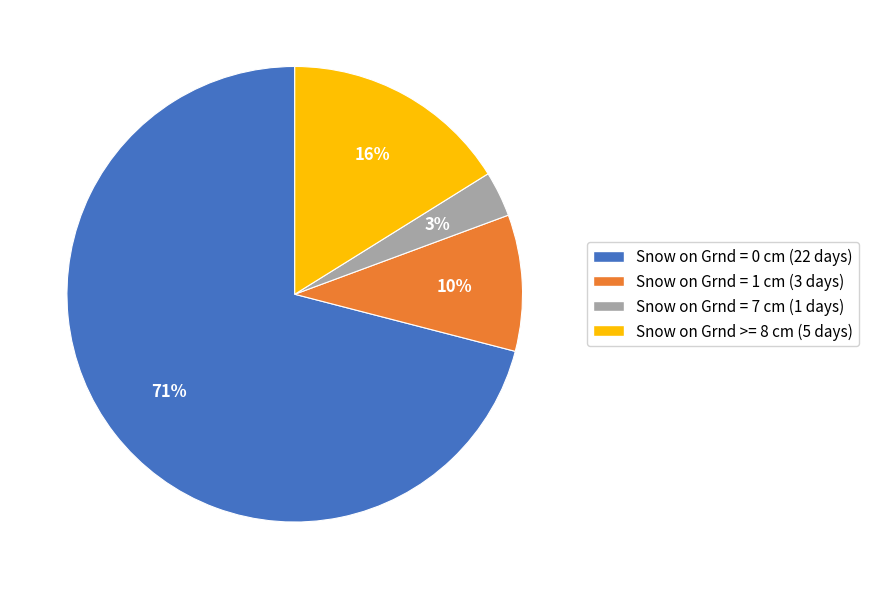

Does any single category account for the majority?

Yes